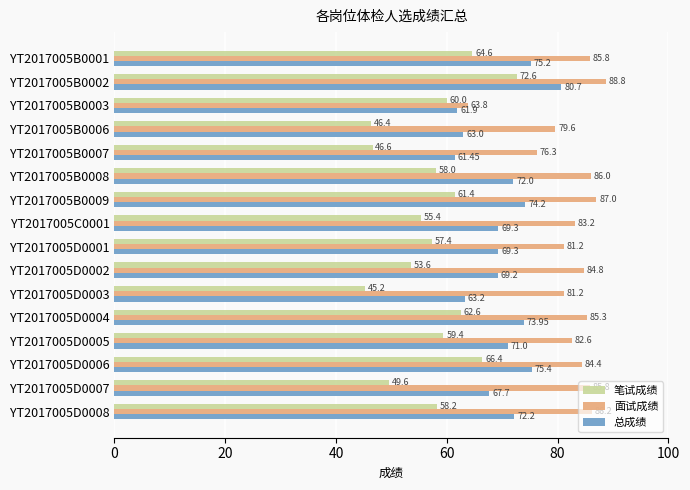

List the series in order of their overall mean, highest first.

面试成绩, 总成绩, 笔试成绩